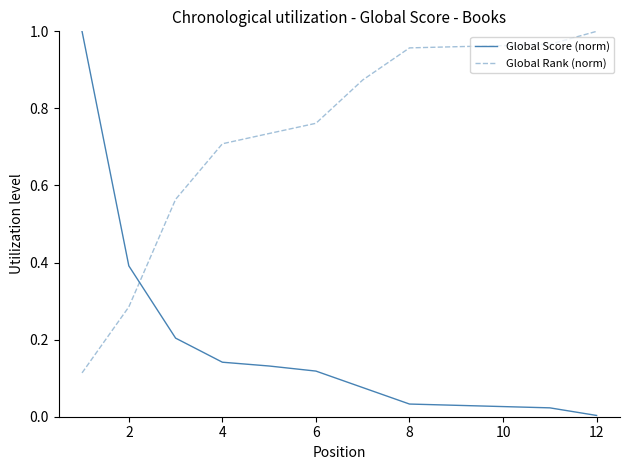

How many intersections are there between Global Rank (norm) and Global Score (norm)?

1